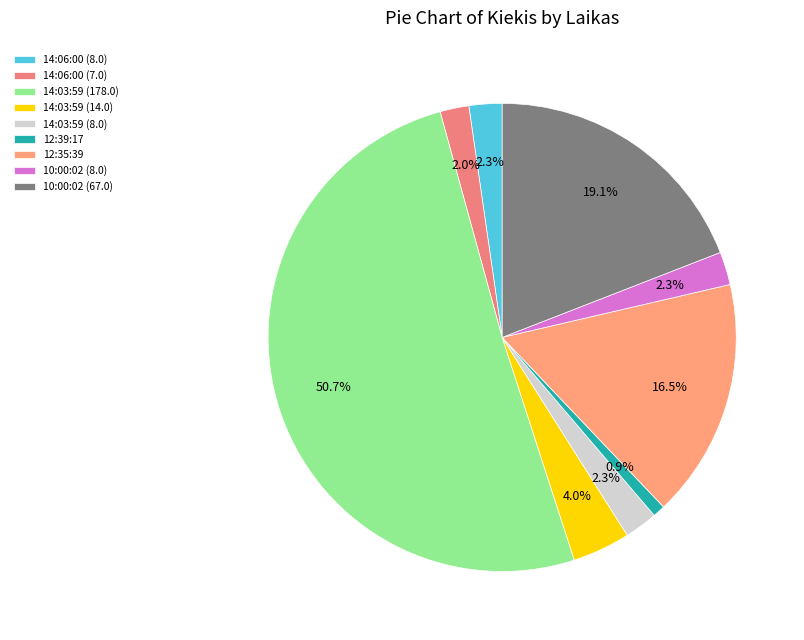

Is it true that 14:06:00 (7.0) is 11% of the pie?

False